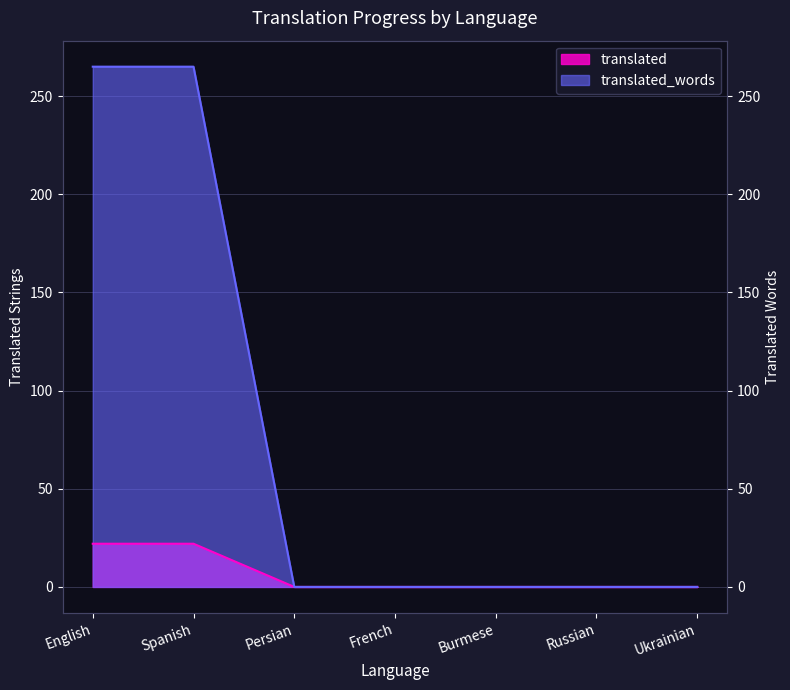

List the labels in order of translated_words value, largest first.

English, Spanish, Persian, French, Burmese, Russian, Ukrainian